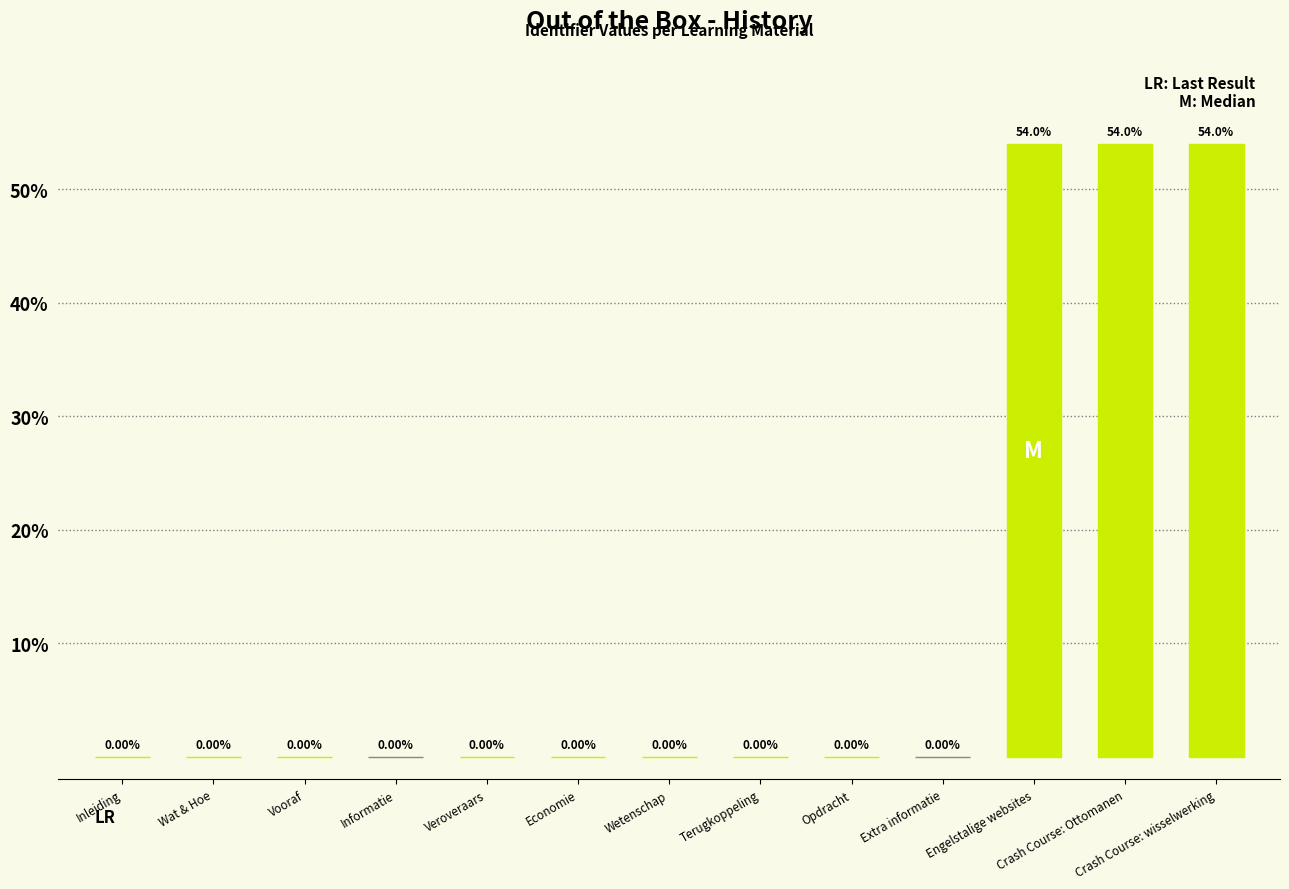

What is the sum of all values?

162.0